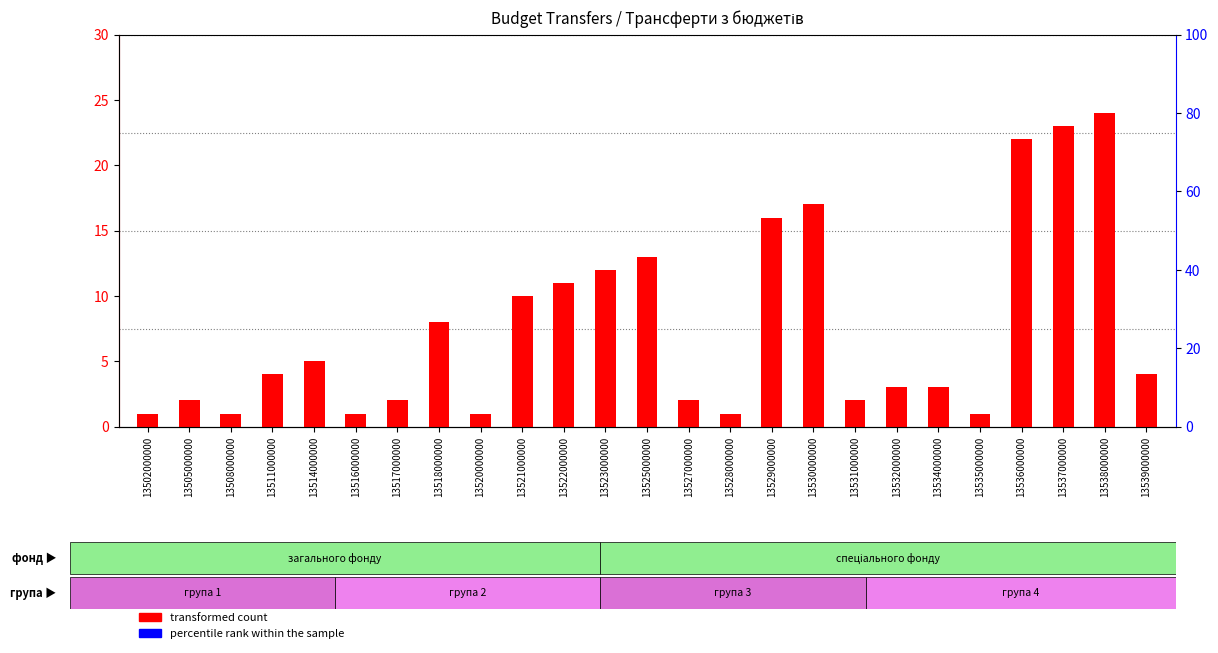

Which category has the lowest value across all series?

13502000000